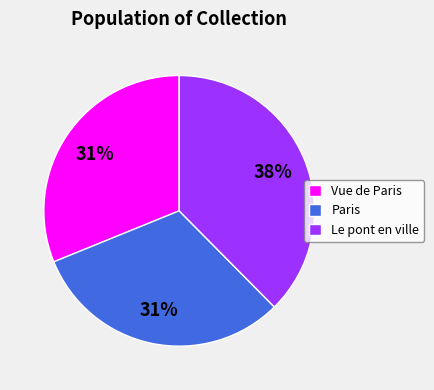

The Paris slice represents 31% of the pie. True or false?

True